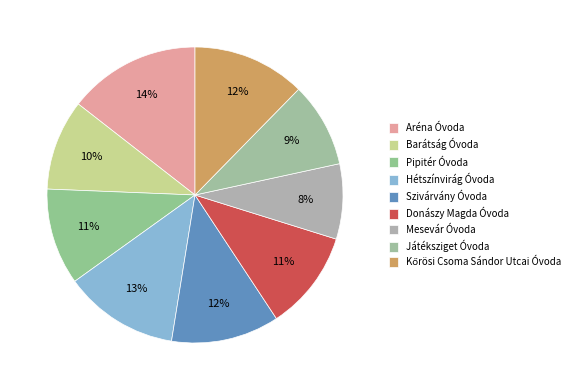

To the nearest percent, what is the average slice percentage?

11%